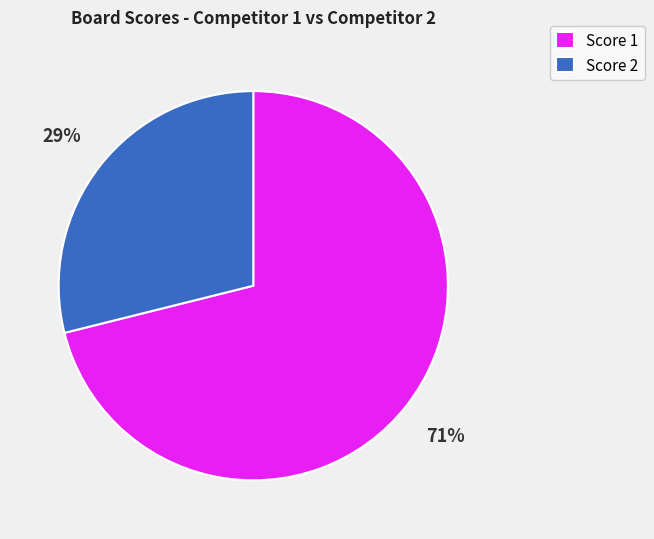

Count the number of slices in the pie.

2